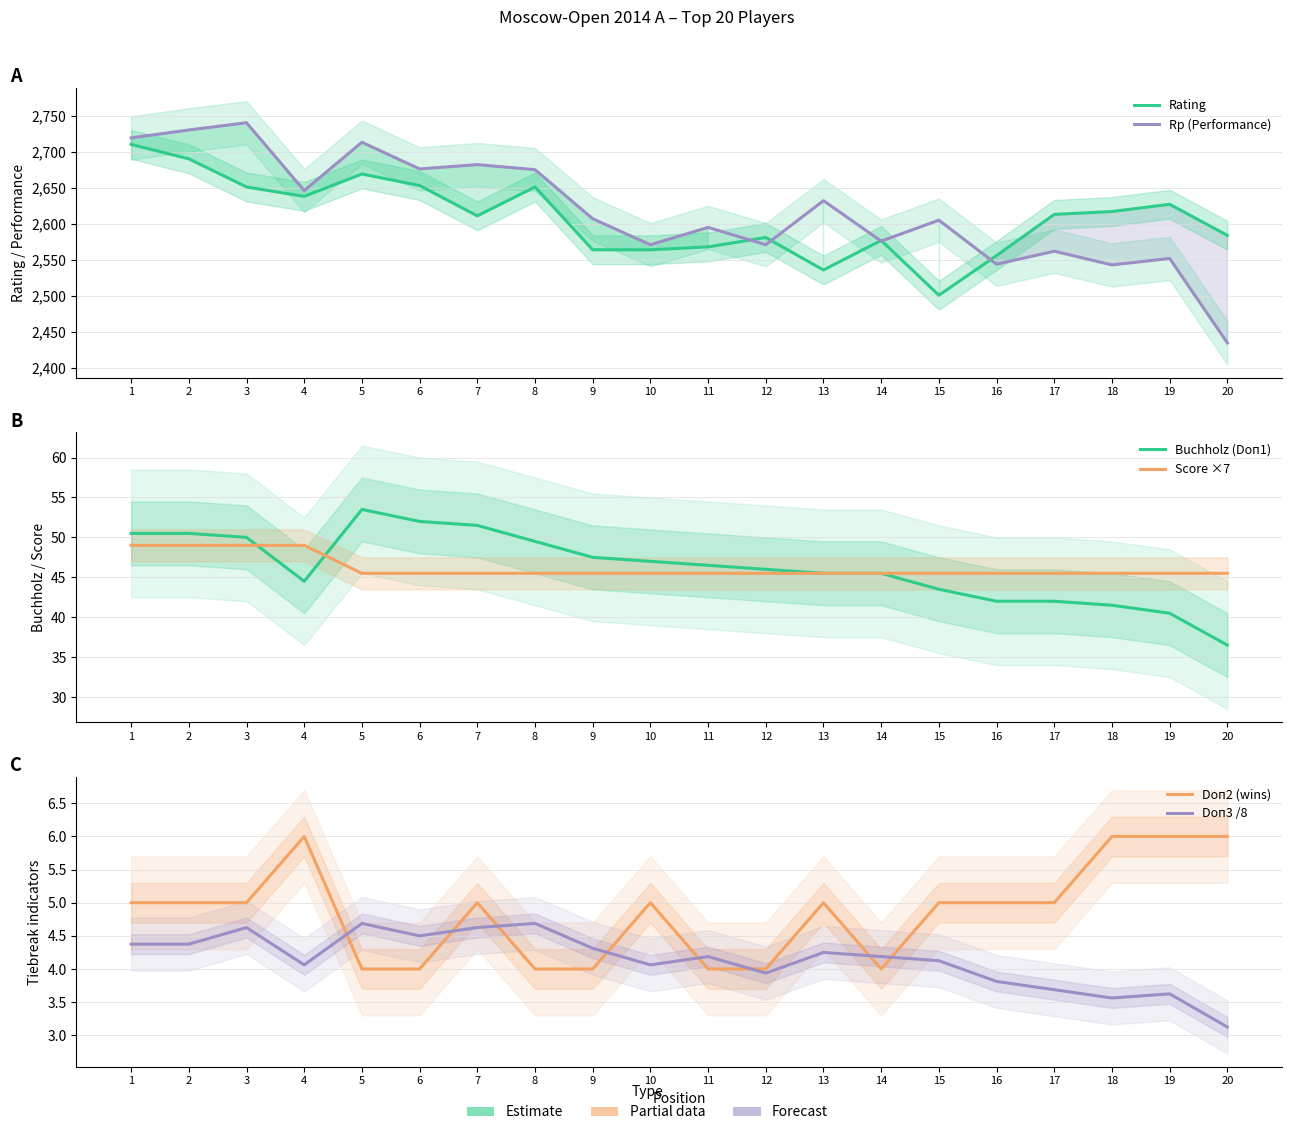

What is the sum of the Doп2 (wins) values at 3 and 19?

11.0